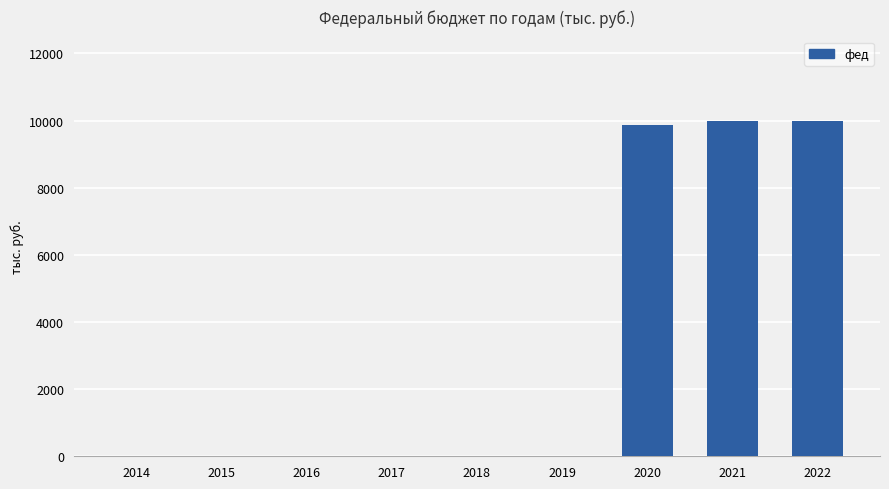

What is the sum of the values at 2015 and 2020?

9869.3